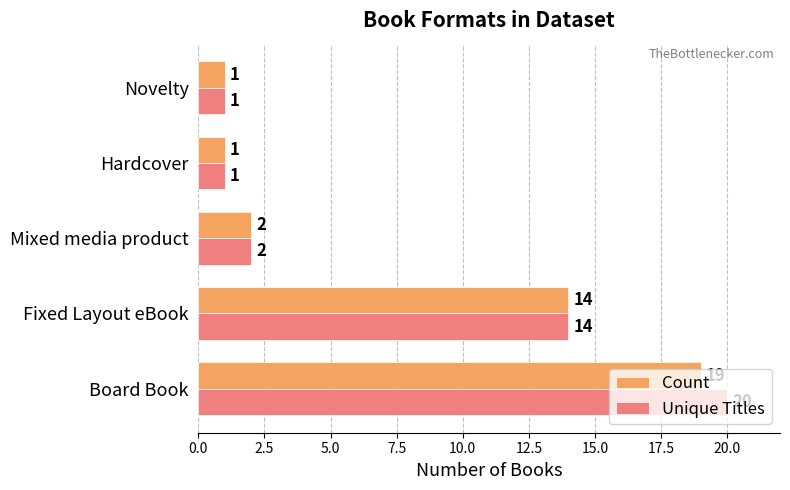

Which series has the largest total across all categories?

Unique Titles